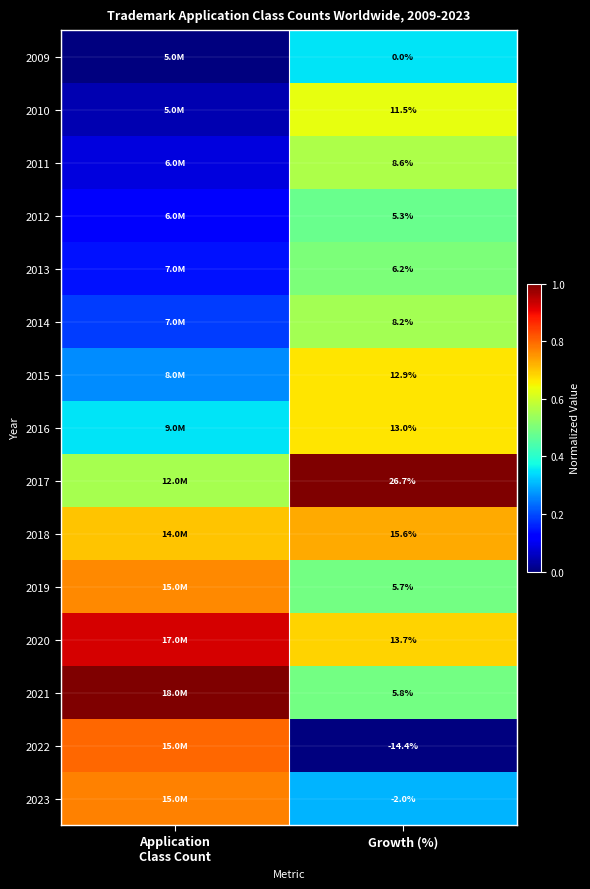

List the series in order of their peak value, highest first.

2017, 2021, 2020, 2022, 2023, 2019, 2018, 2016, 2015, 2010, 2011, 2014, 2013, 2012, 2009